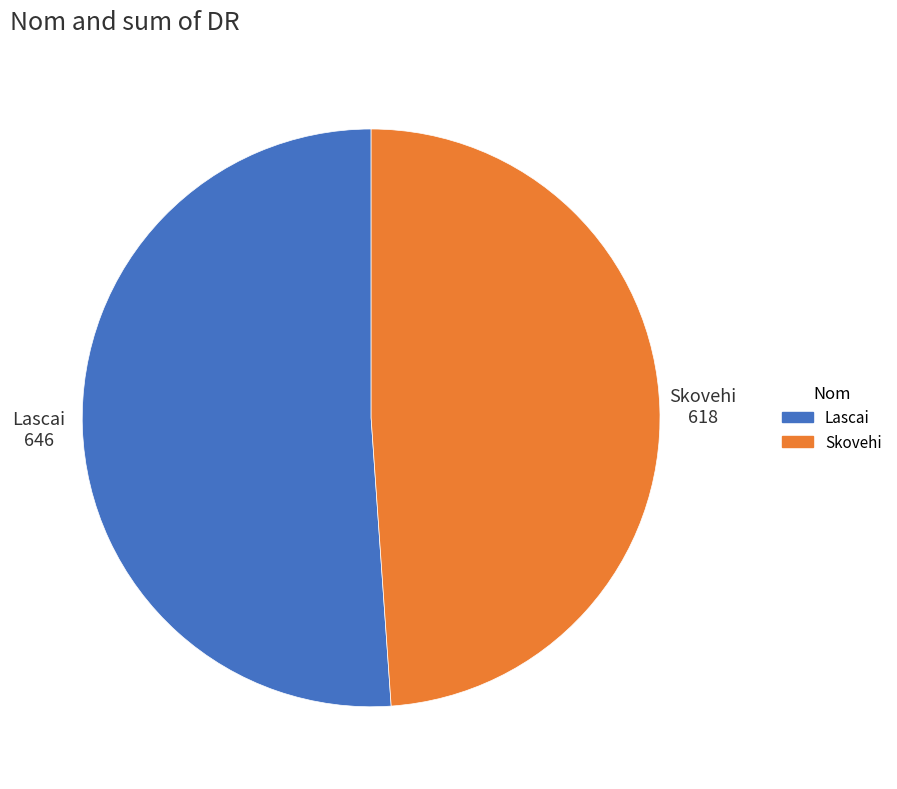

Is it true that Lascai is 51% of the pie?

True